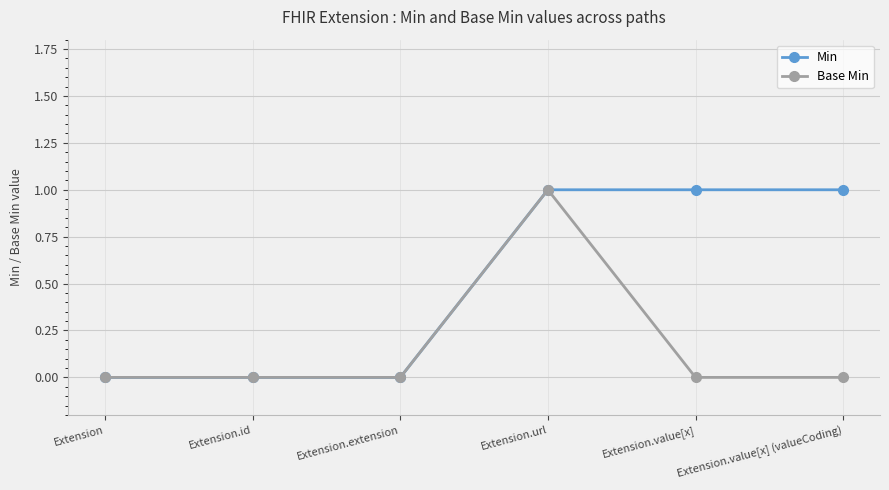

What is the difference between the maximum and minimum values in the Min series?

1